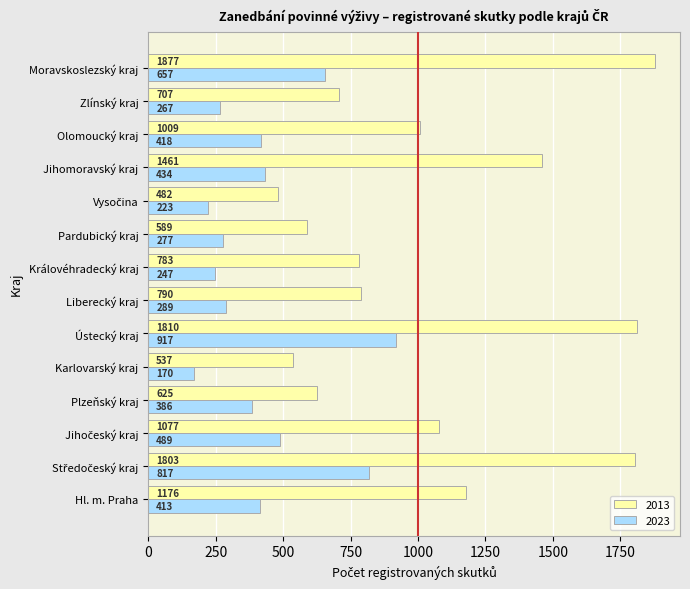

At which label does 2023 reach its minimum?

Karlovarský kraj